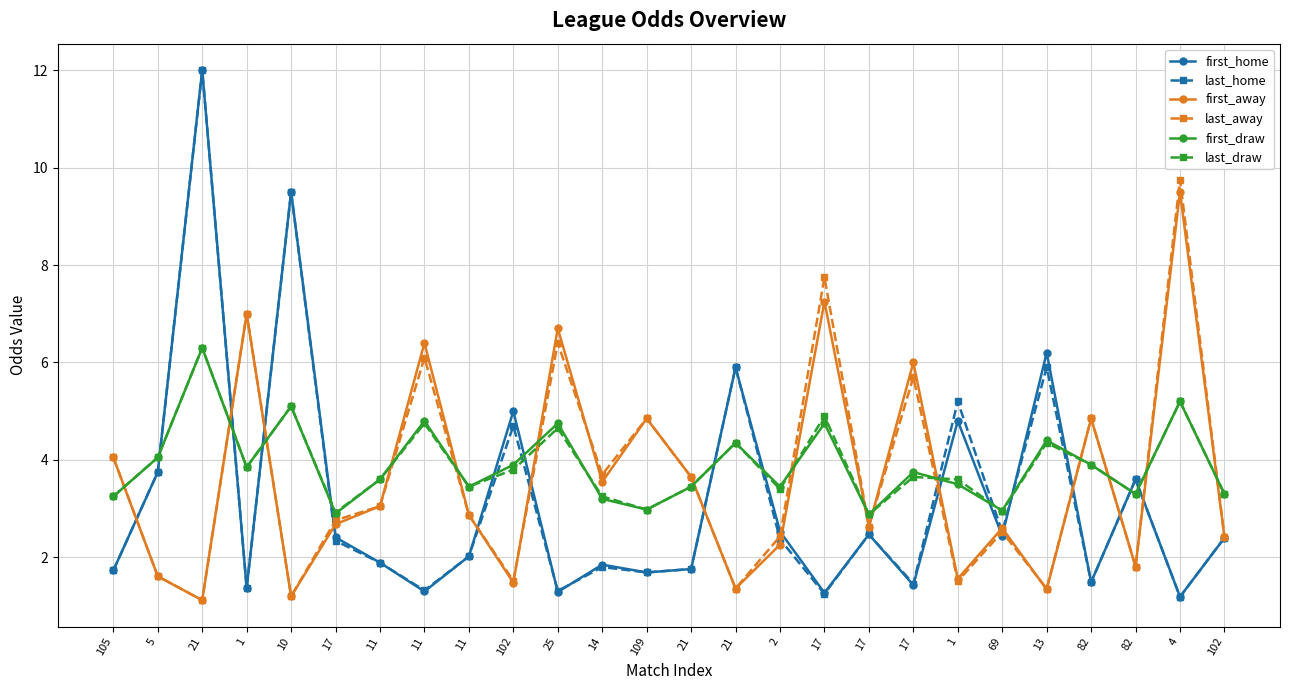

The value of first_draw at 17 is 5.3. True or false?

False